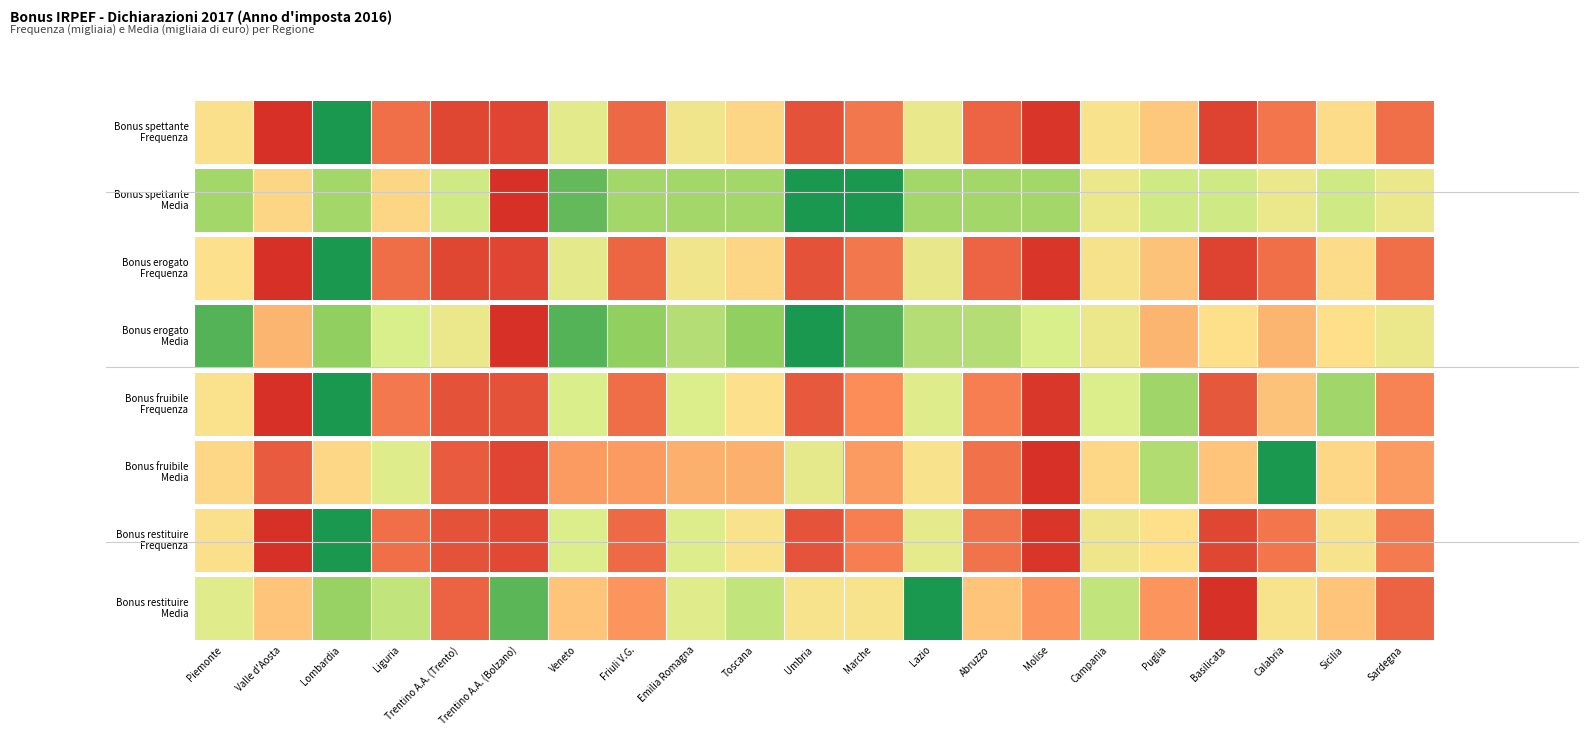

What is the sum of all values?

9.3